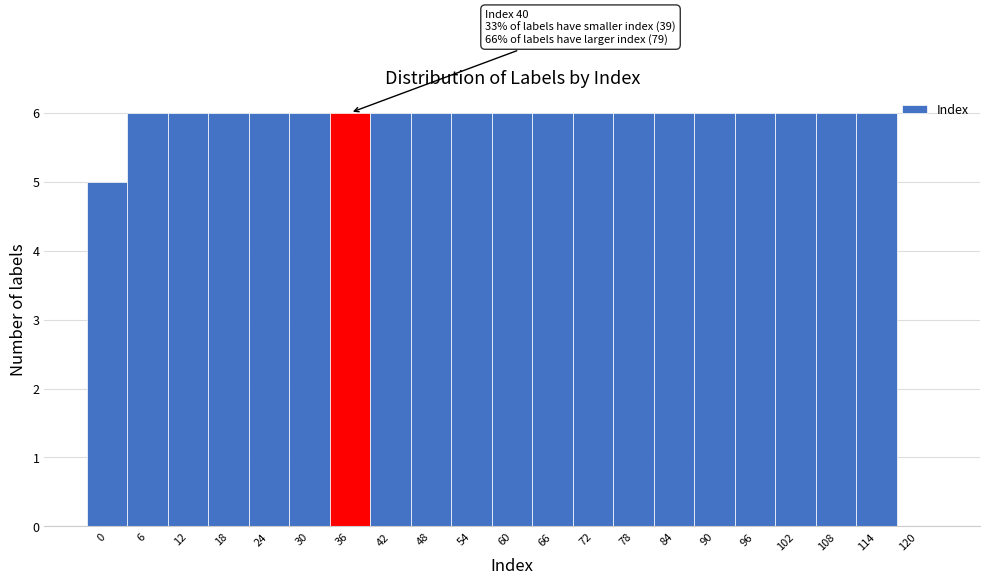

Reading left to right, what are all the values shown in this chart?

0=5	6=6	12=6	18=6	24=6	30=6	36=6	42=6	48=6	54=6	60=6	66=6	72=6	78=6	84=6	90=6	96=6	102=6	108=6	114=6	120=0